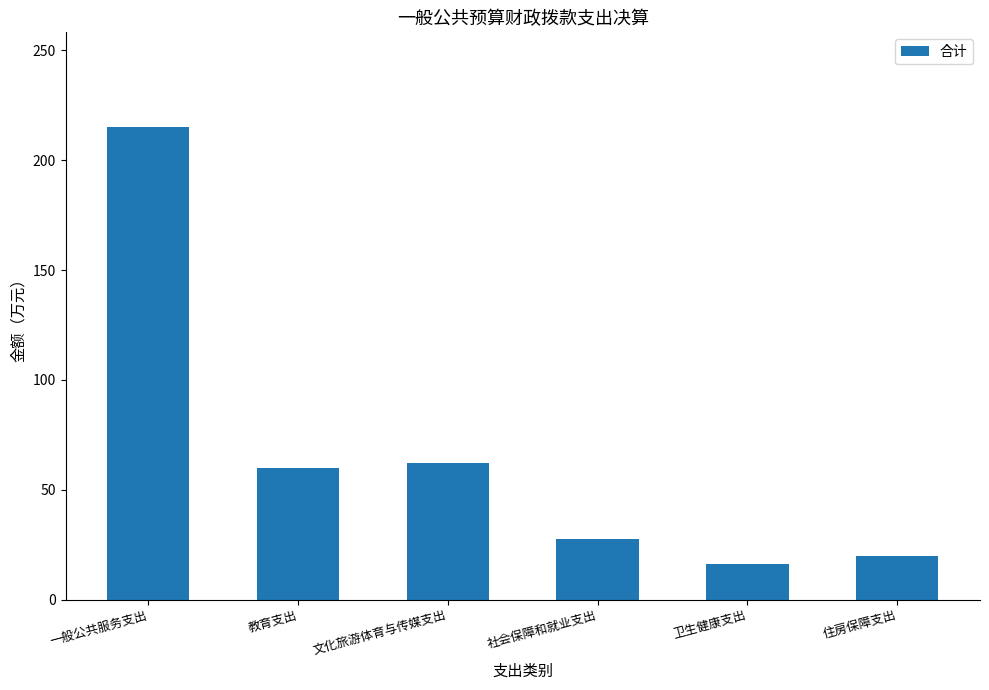

How many values are below 59?

3